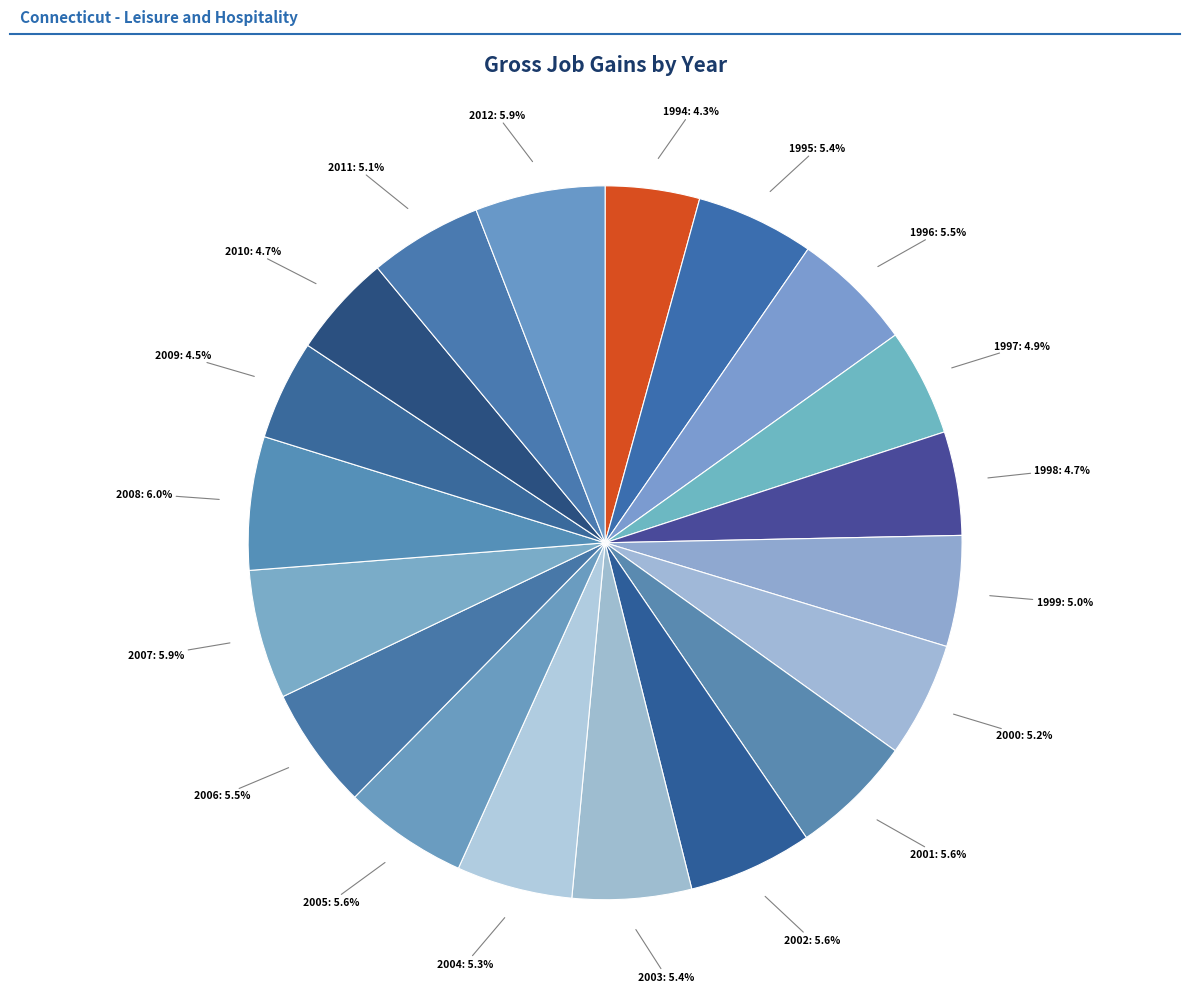

Count the number of slices in the pie.

19